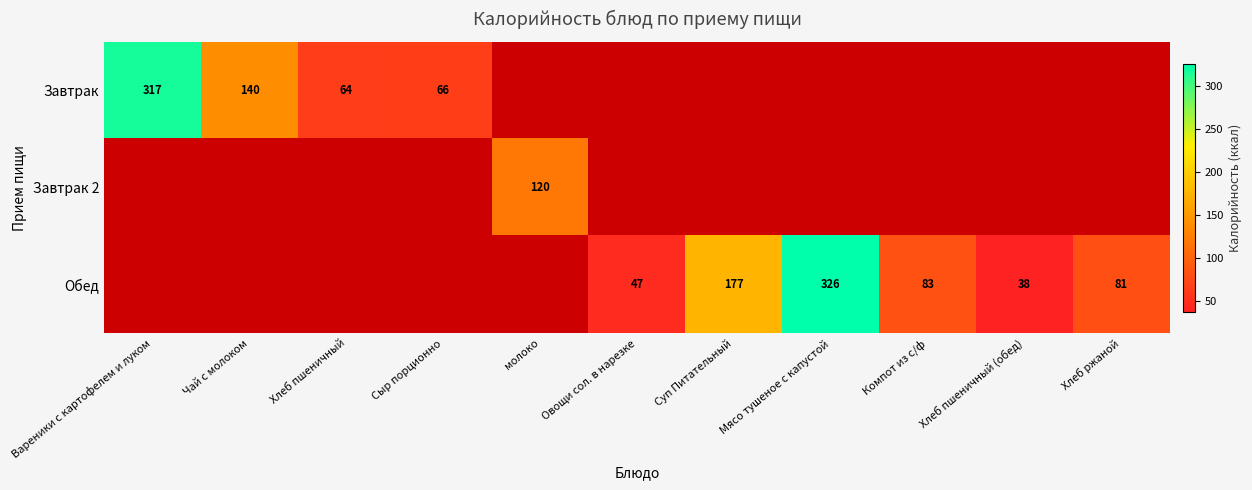

True or false: Обед has a value of 83 at Компот из с/ф.

True